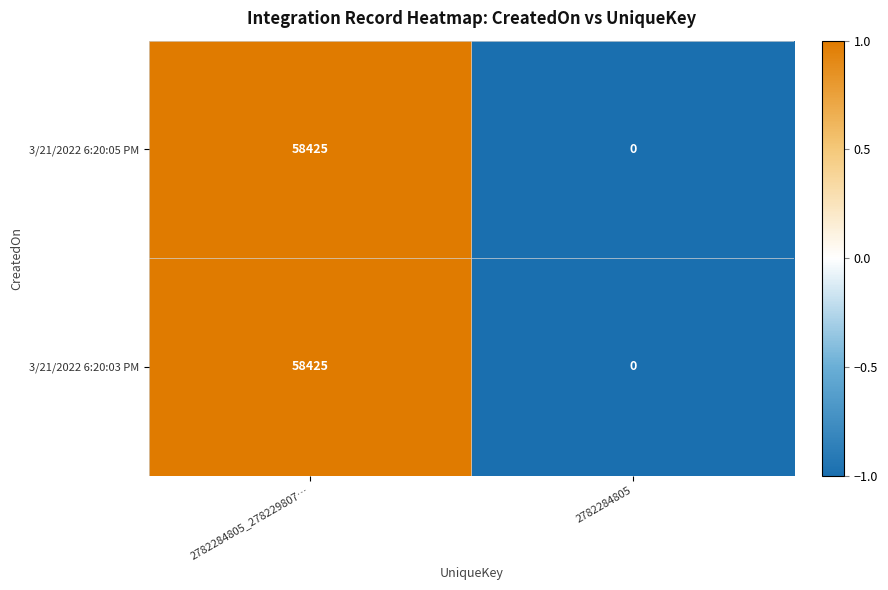

The 3/21/2022 6:20:05 PM series shows 0 at 2782284805. True or false?

True